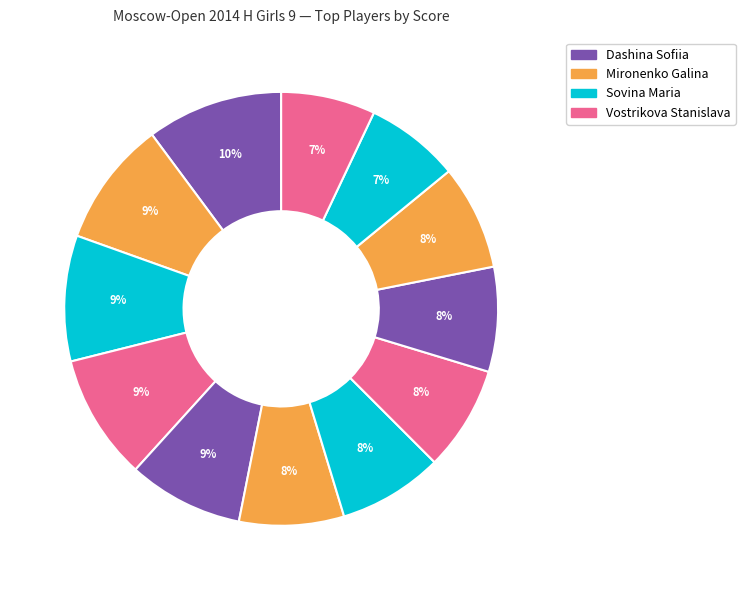

How many slices are in this pie chart?

12